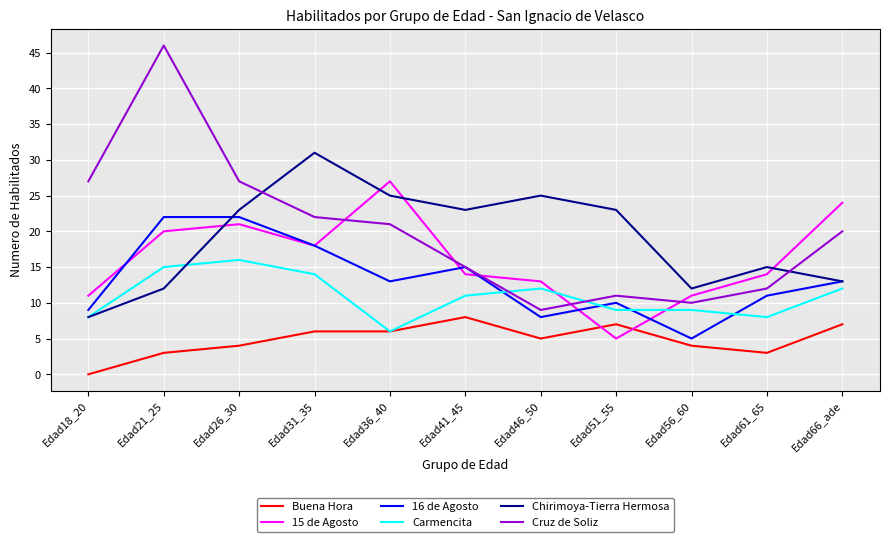

How many interior local peaks does the Cruz de Soliz series have?

2